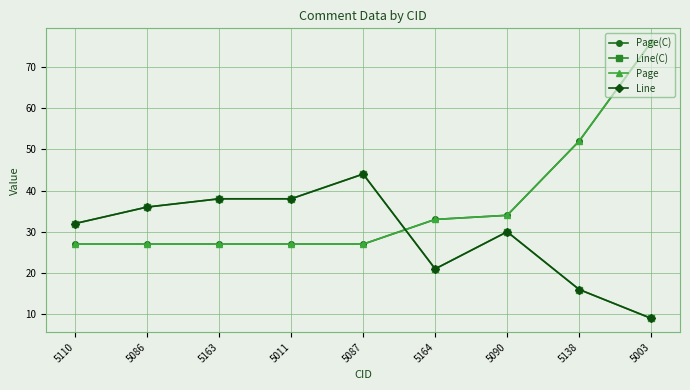

Does the chart have visible grid lines?

Yes